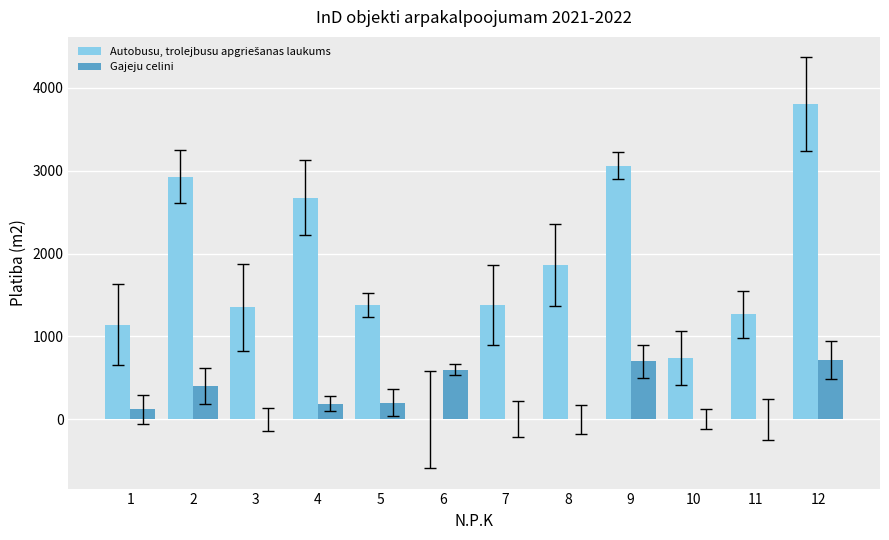

At which category is the sum across all series the highest?

12